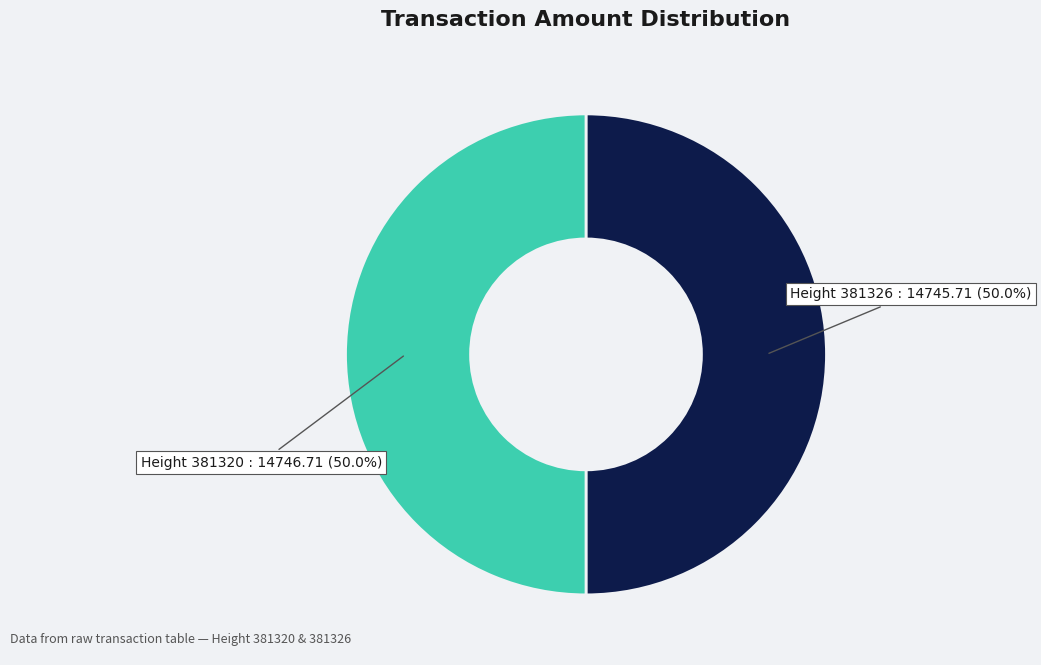

How many slices are in this pie chart?

2